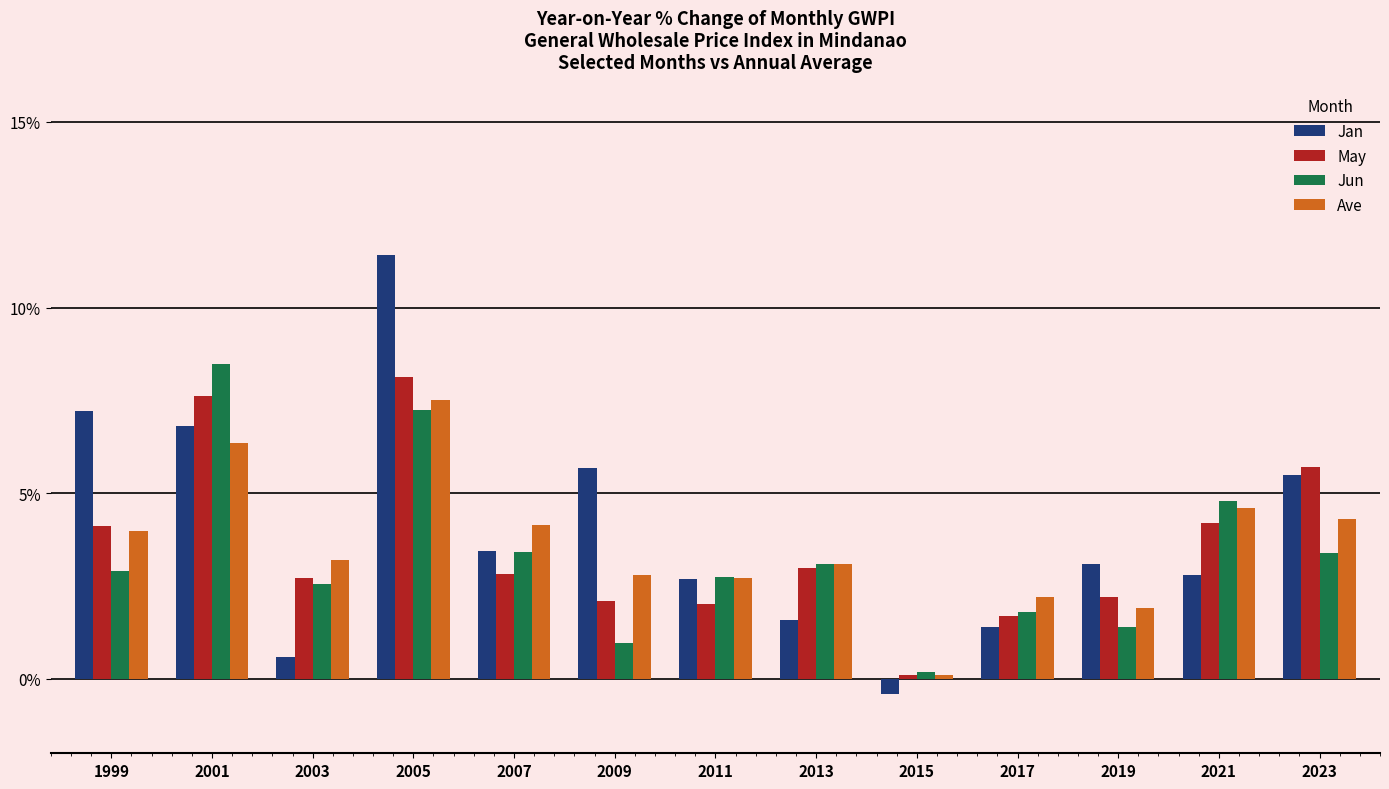

Are the bars horizontal?

No